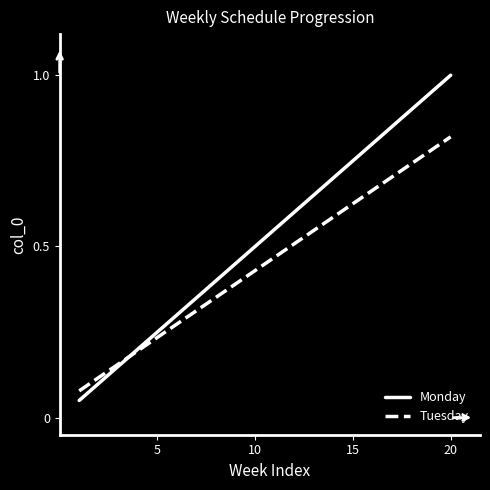

List the series in order of their overall mean, lowest first.

Tuesday, Monday